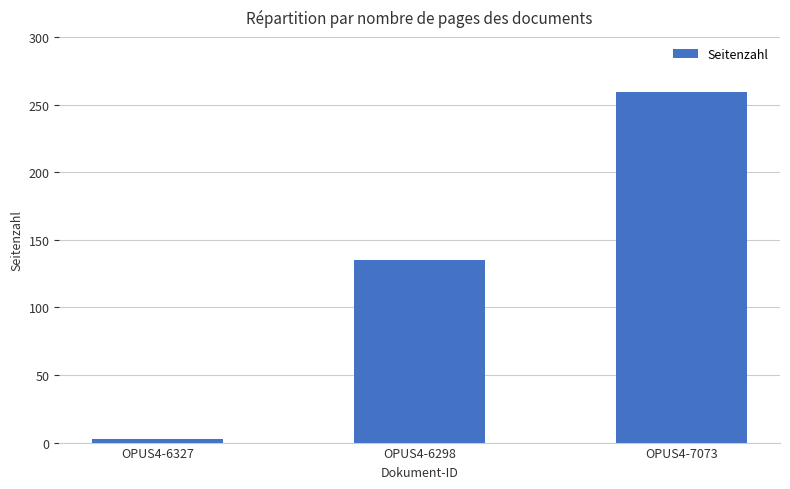

What is the label of the 2nd bar from the right?

OPUS4-6298